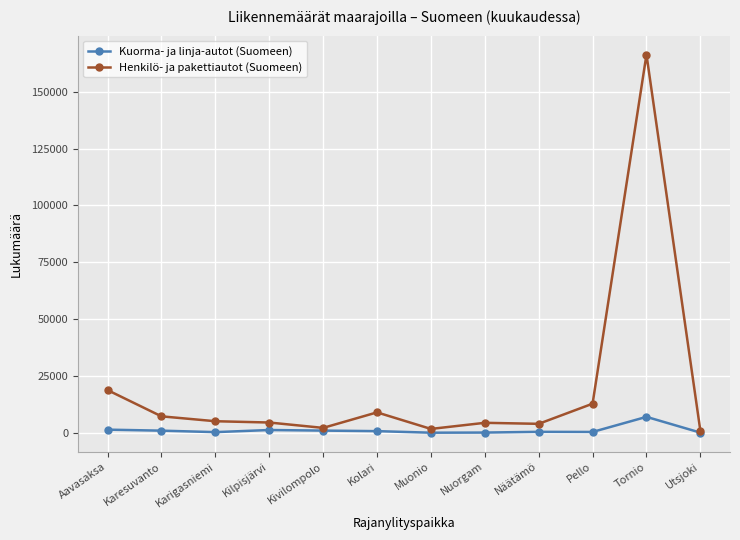

The Kuorma- ja linja-autot (Suomeen) series shows 153 at Nuorgam. True or false?

True